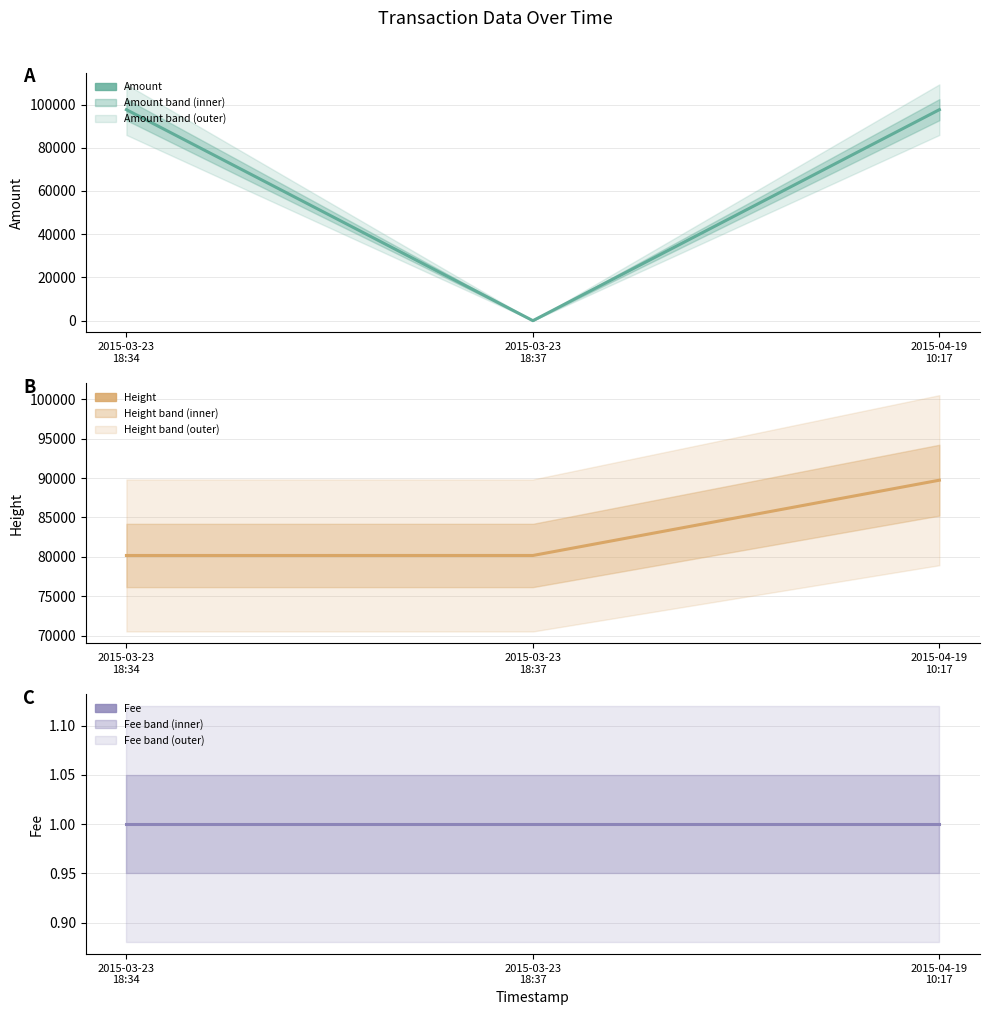

Does the chart have visible grid lines?

Yes